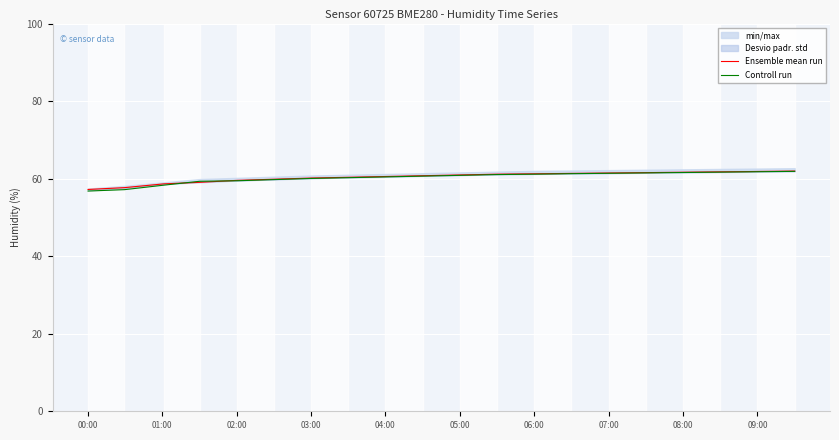

What is the lowest value of the Controll run series?

56.8